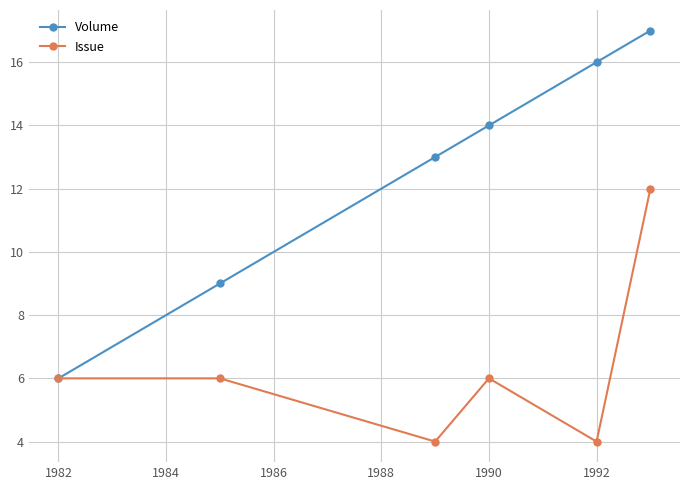

Reading right to left, extract all data points from this chart.

Volume: 17	16	14	13	9	6
Issue: 12	4	6	4	6	6